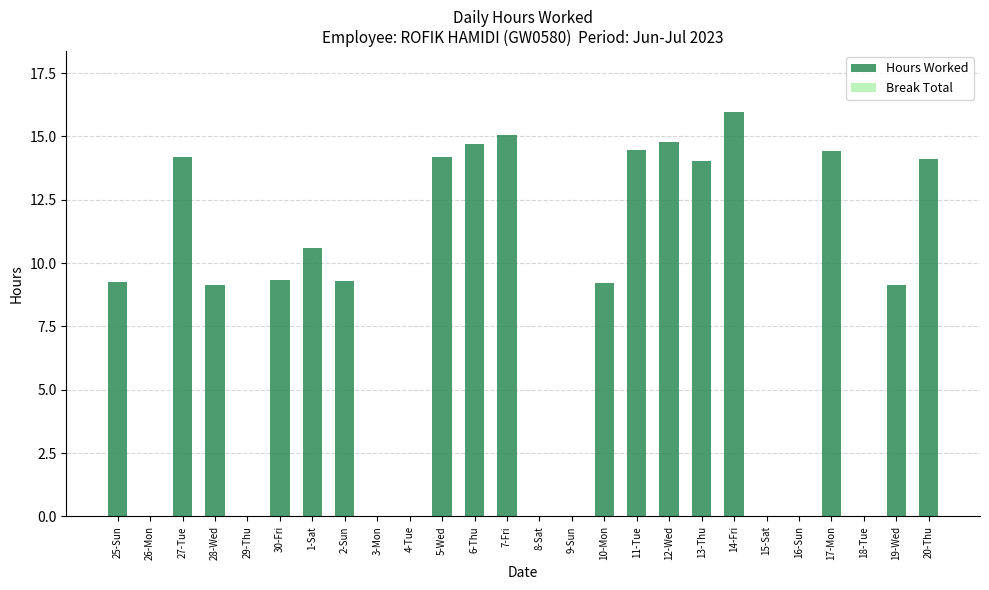

What is the change in value from 26-Mon to 27-Tue?

+14.2